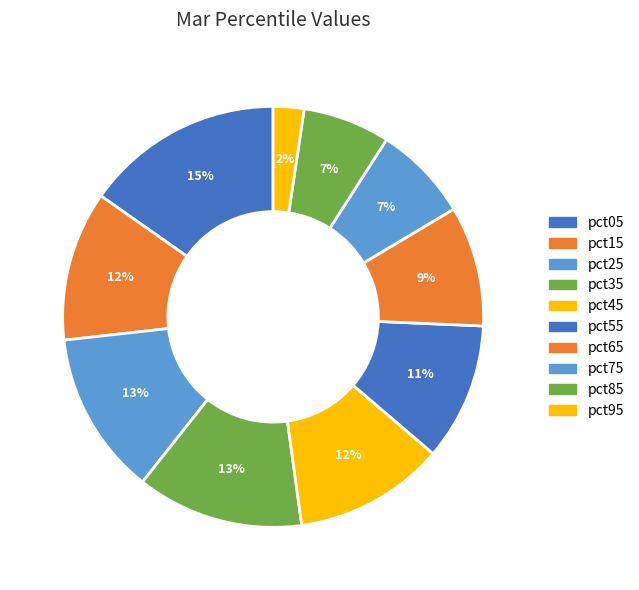

Is the sum of pct75 and pct45 greater than half?

No